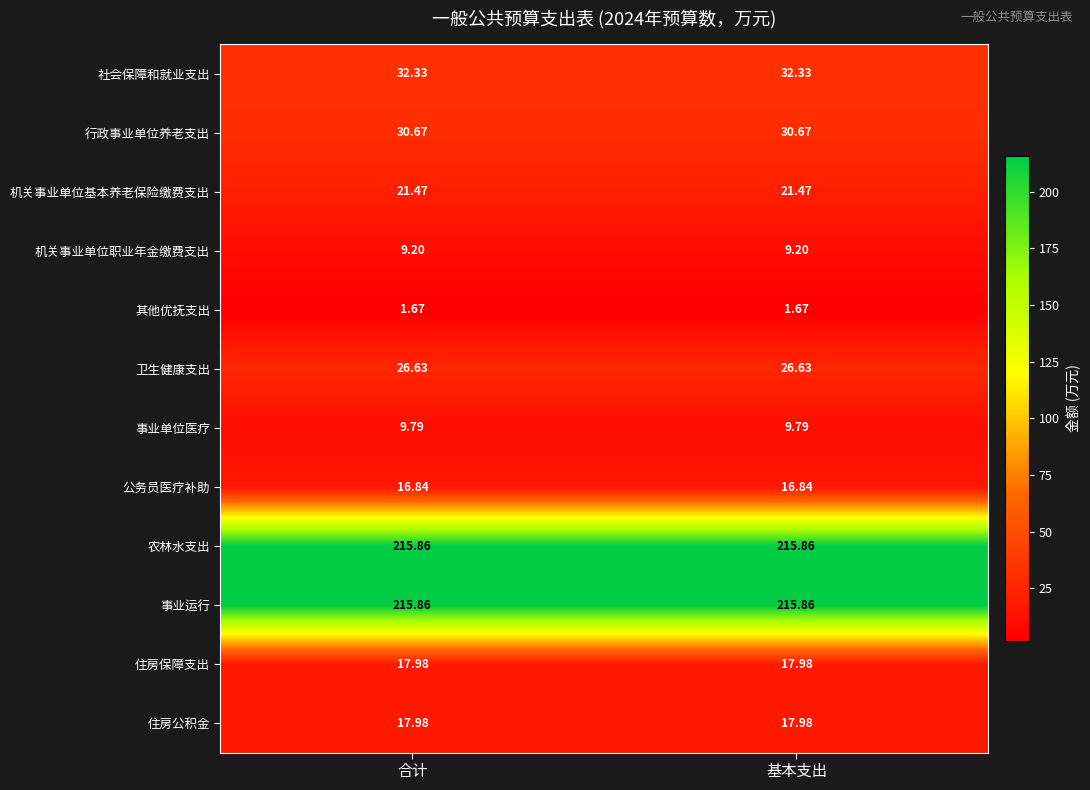

Is the value of 住房保障支出 at 合计 greater than the value of 社会保障和就业支出 at 合计?

No